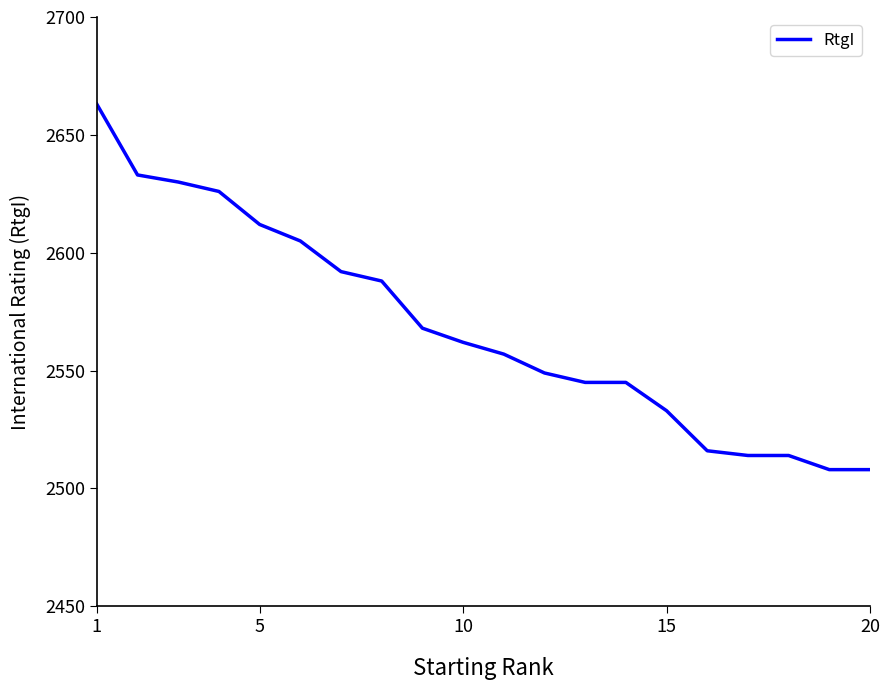

What is the greatest value displayed?

2663